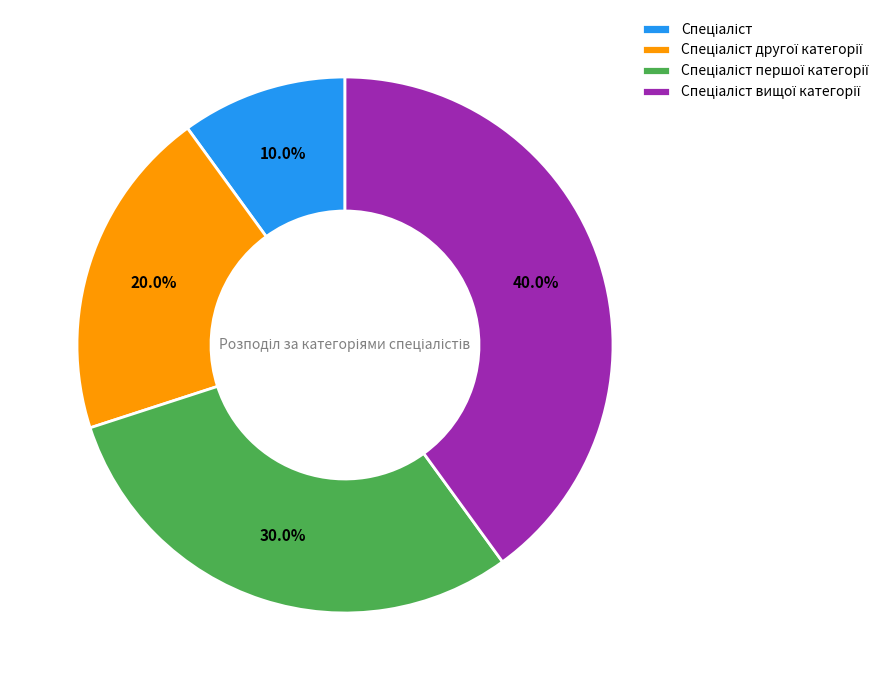

Is there any slice that represents more than half of the pie?

No